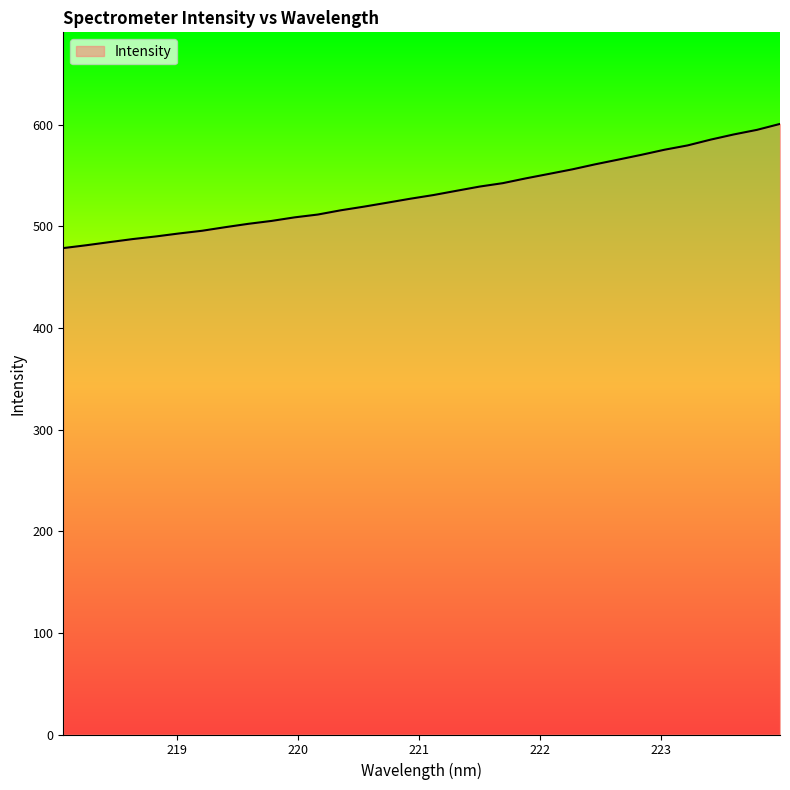

What is the minimum value shown in the chart?

478.7